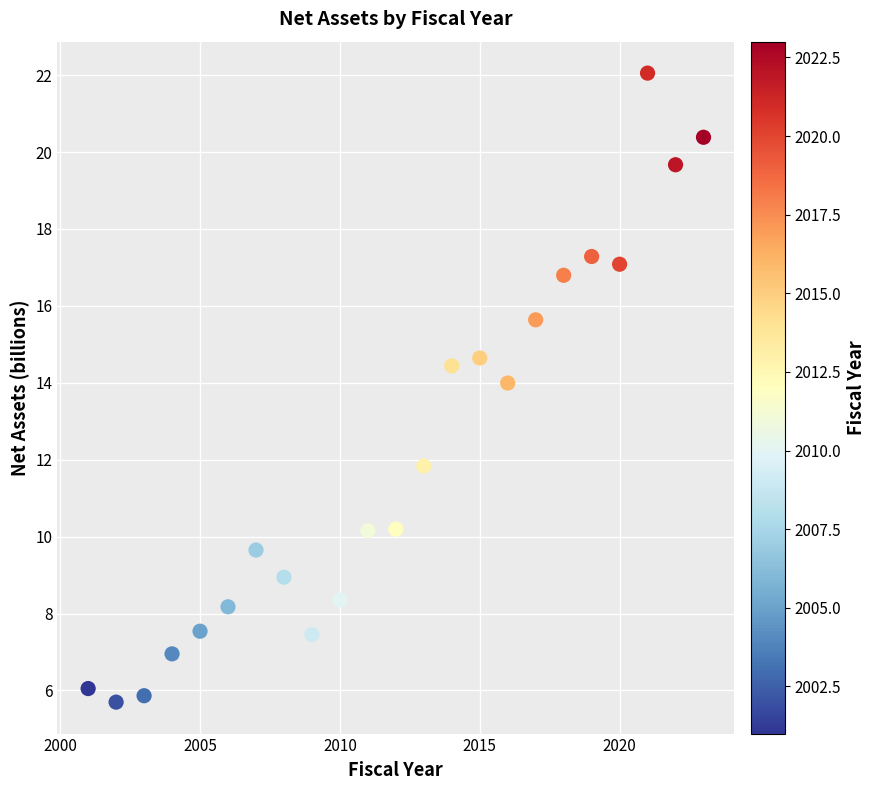

What is the range of X values (max minus min)?

22.0